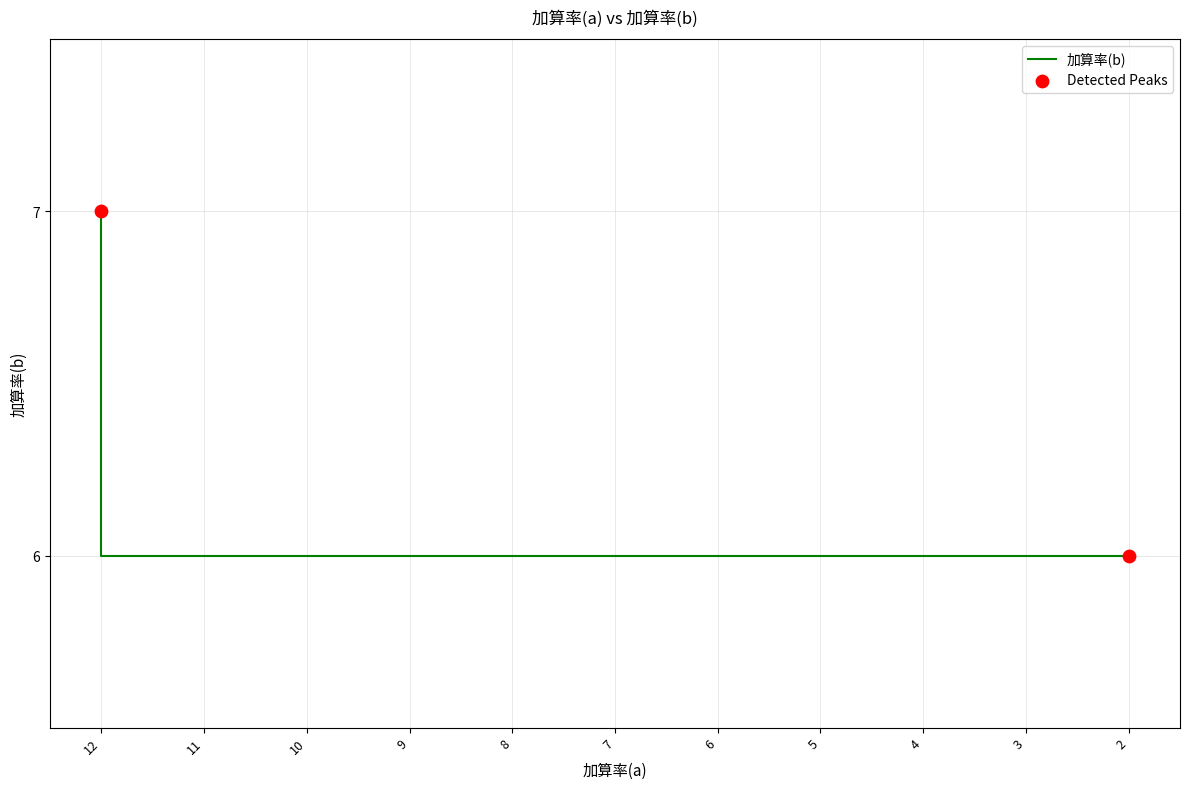

Between 8 and 4, which is larger?

8